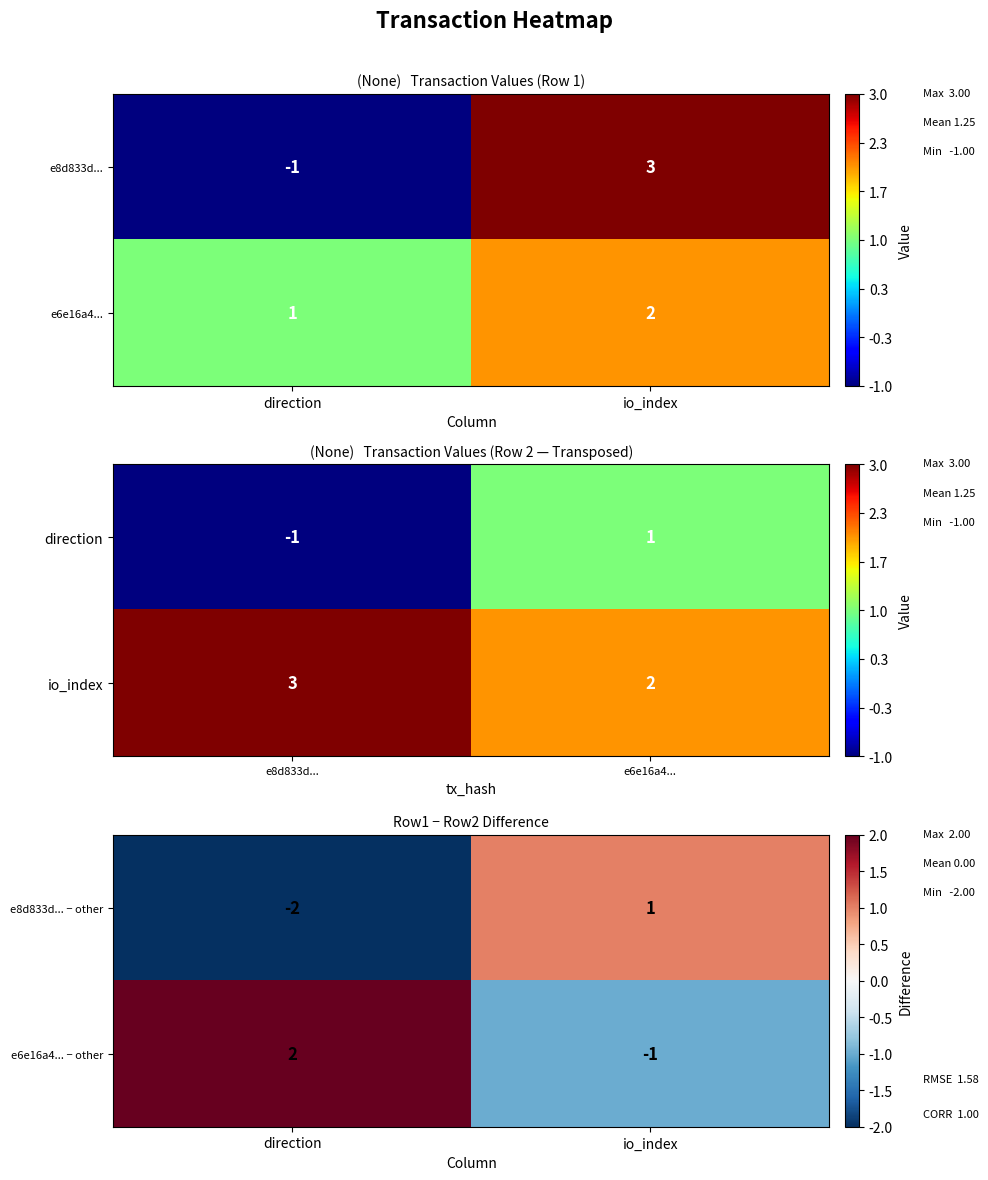

What is the difference between the e6e16a4... − other values at direction and io_index?

3